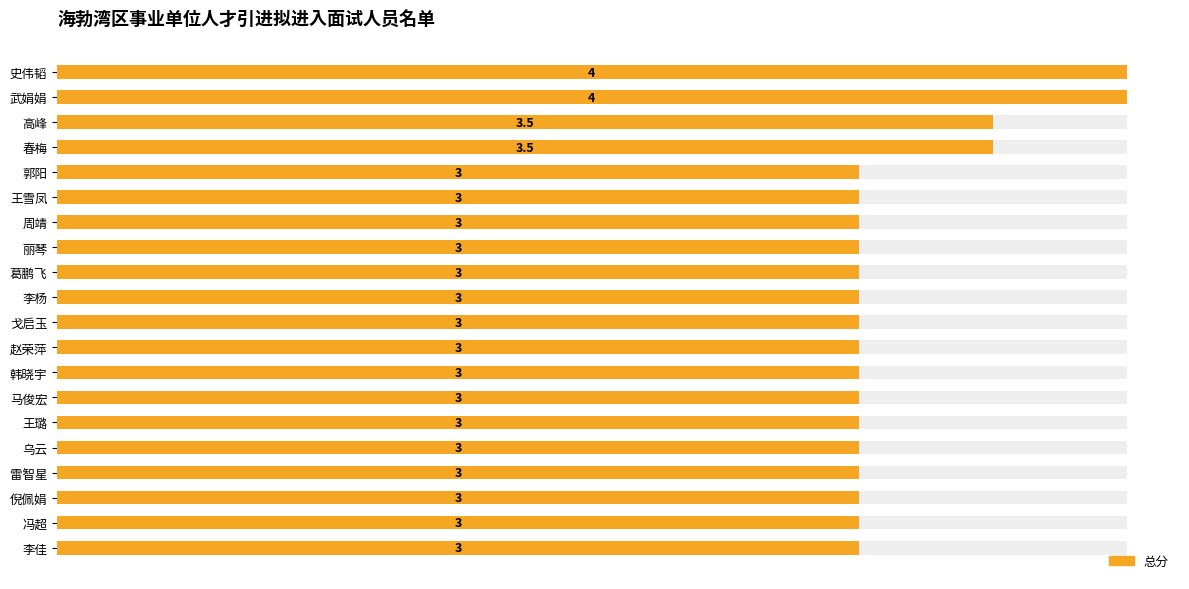

What is the value of the 4th bar from the left?

3.5